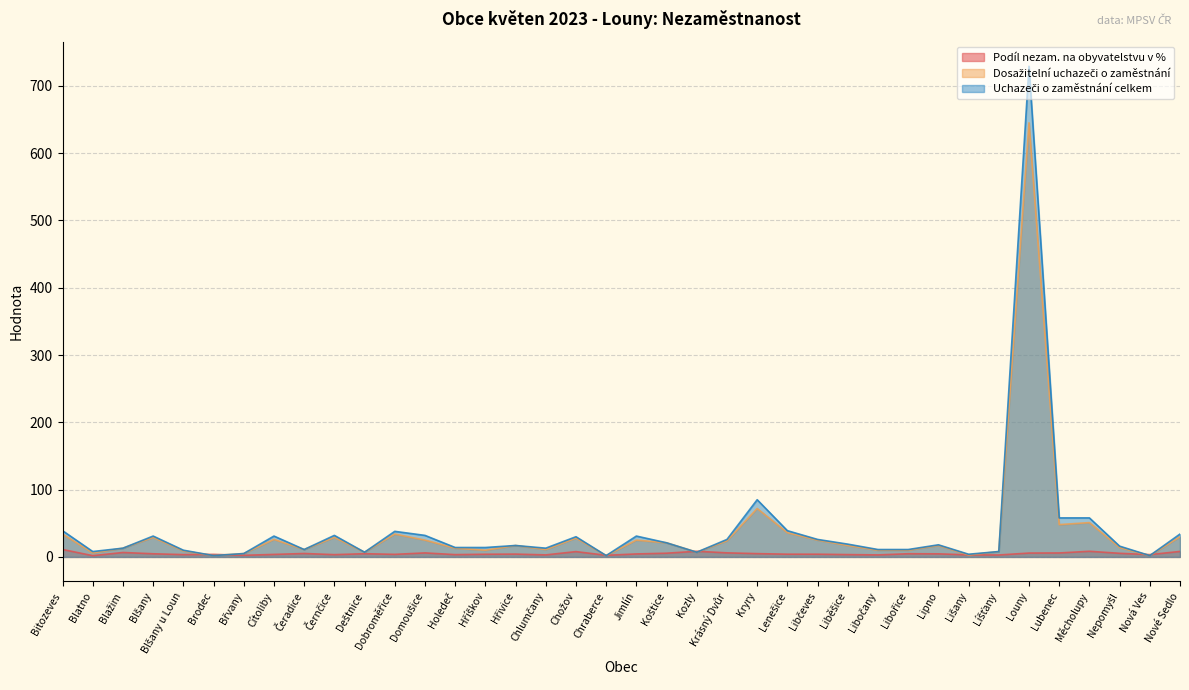

The Dosažitelní uchazeči o zaměstnání series shows 11.0 at Čeradice. True or false?

True